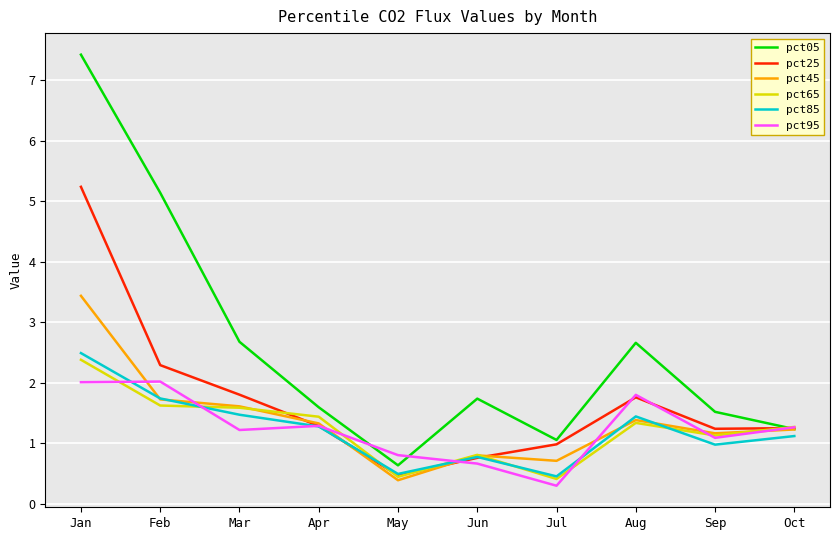

Is it true that pct65 equals 1.4 at Apr?

True